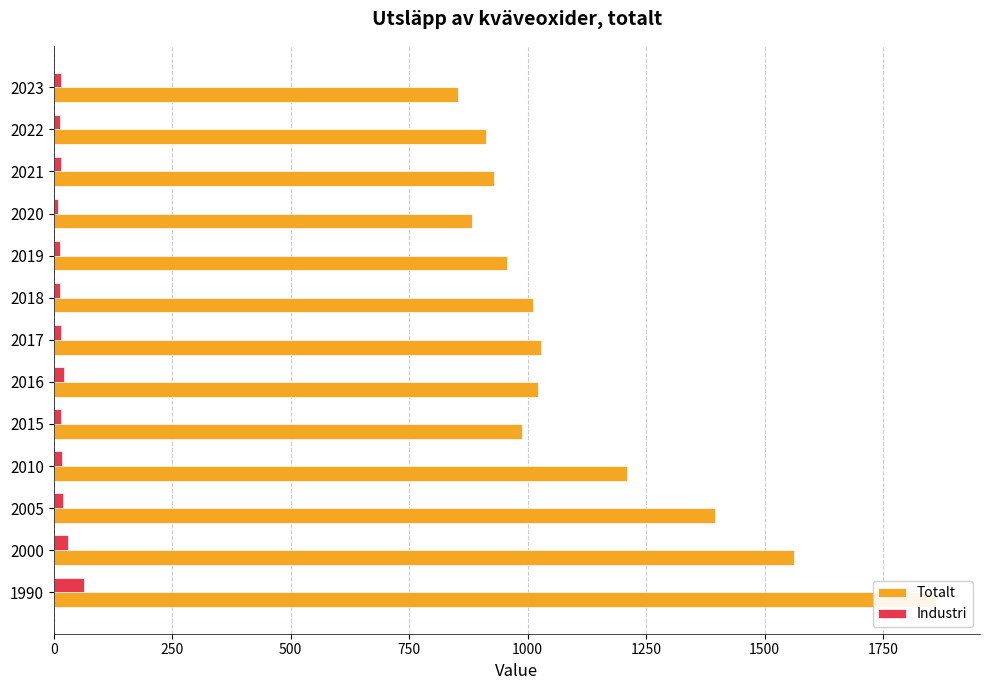

Which series has the largest total across all categories?

Totalt